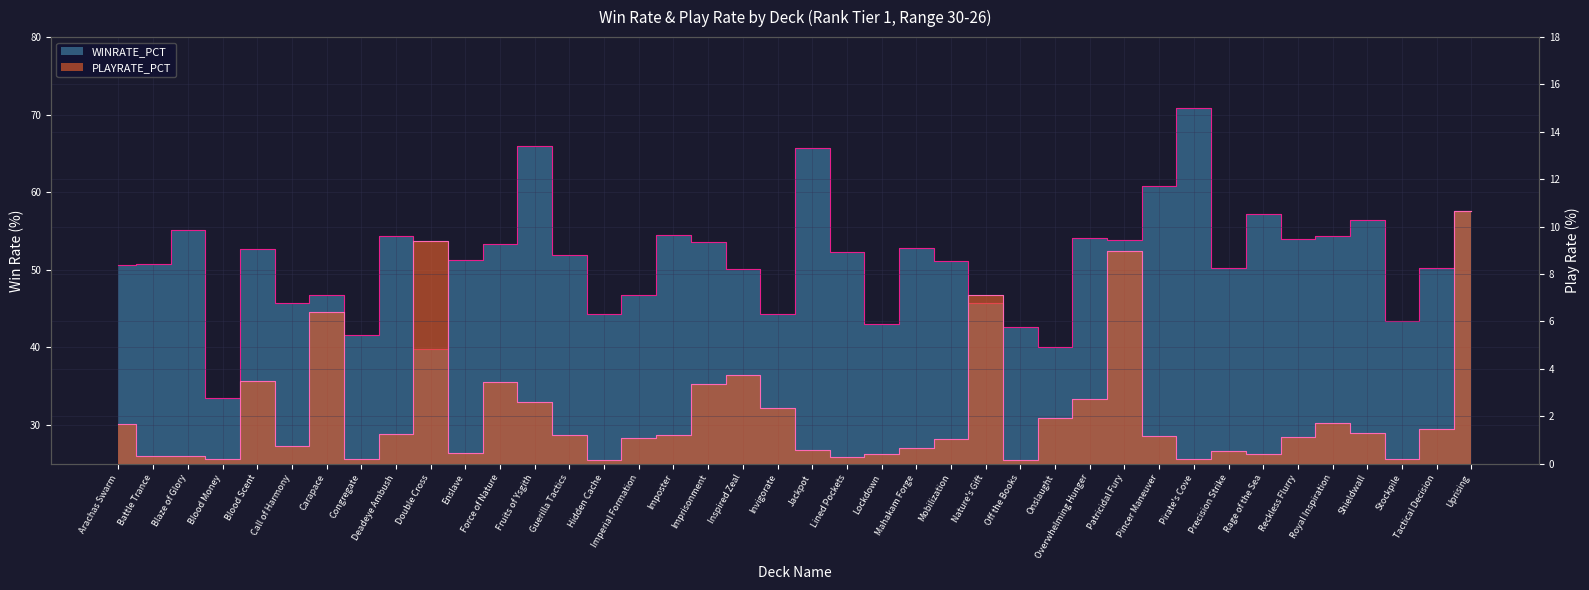

Where does the PLAYRATE_PCT series first go above 1?

Arachas Swarm